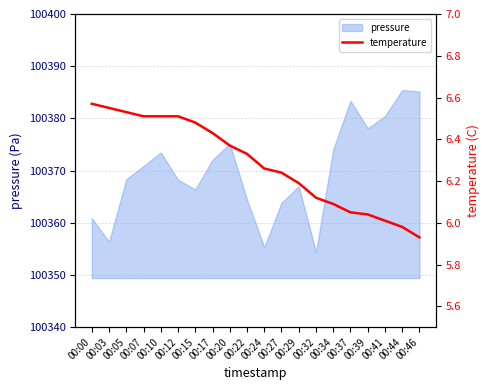

Rank the categories by value from lowest to highest.

00:46, 00:44, 00:41, 00:39, 00:37, 00:34, 00:32, 00:29, 00:27, 00:24, 00:22, 00:20, 00:17, 00:15, 00:07, 00:10, 00:12, 00:05, 00:03, 00:00